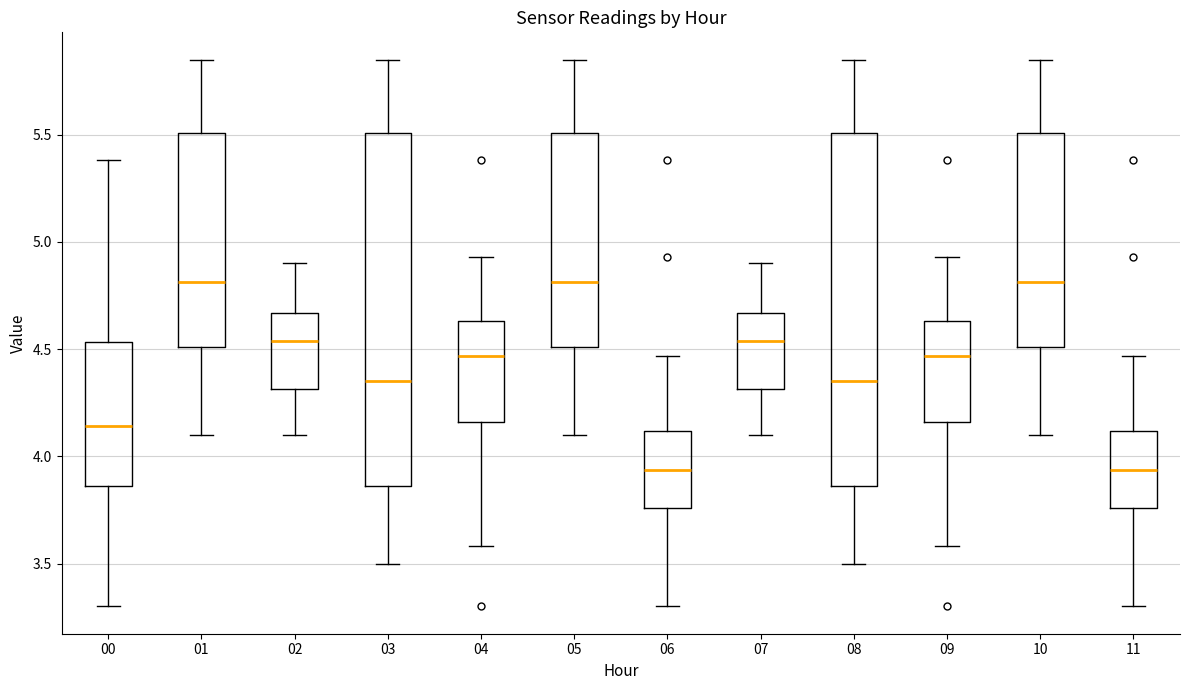

Reading left to right, transcribe this box plot: for each box, give where its median line is, the range the box spans, and where its two whiskers end, as read against the y-axis. The values are not printed on the chart, so give them approximately, as read against the axis.

00: median 4.15, box 3.85 to 4.55, whiskers 3.30 to 5.40
01: median 4.80, box 4.50 to 5.50, whiskers 4.10 to 5.85
02: median 4.55, box 4.30 to 4.65, whiskers 4.10 to 4.90
03: median 4.35, box 3.85 to 5.50, whiskers 3.50 to 5.85
04: median 4.45, box 4.15 to 4.65, whiskers 3.60 to 4.95
05: median 4.80, box 4.50 to 5.50, whiskers 4.10 to 5.85
06: median 3.95, box 3.75 to 4.10, whiskers 3.30 to 4.45
07: median 4.55, box 4.30 to 4.65, whiskers 4.10 to 4.90
08: median 4.35, box 3.85 to 5.50, whiskers 3.50 to 5.85
09: median 4.45, box 4.15 to 4.65, whiskers 3.60 to 4.95
10: median 4.80, box 4.50 to 5.50, whiskers 4.10 to 5.85
11: median 3.95, box 3.75 to 4.10, whiskers 3.30 to 4.45